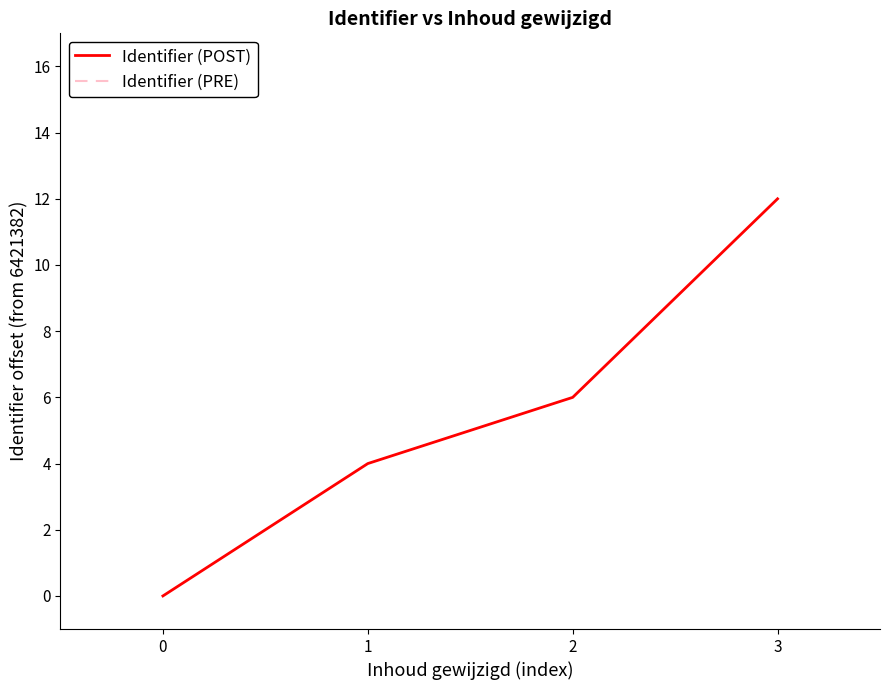

What is the average value of the Identifier (POST) series?

5.5